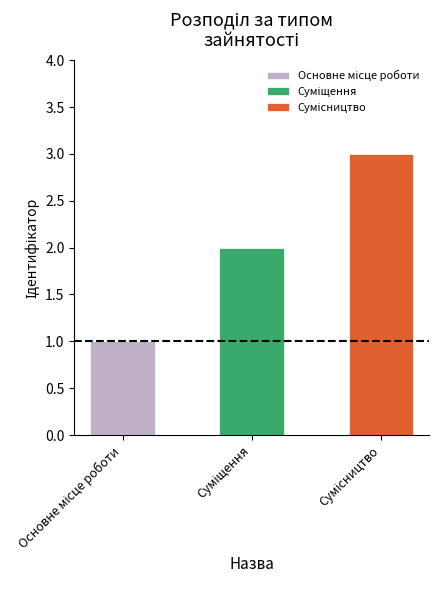

List the labels in order of value, smallest first.

Основне місце роботи, Суміщення, Сумісництво